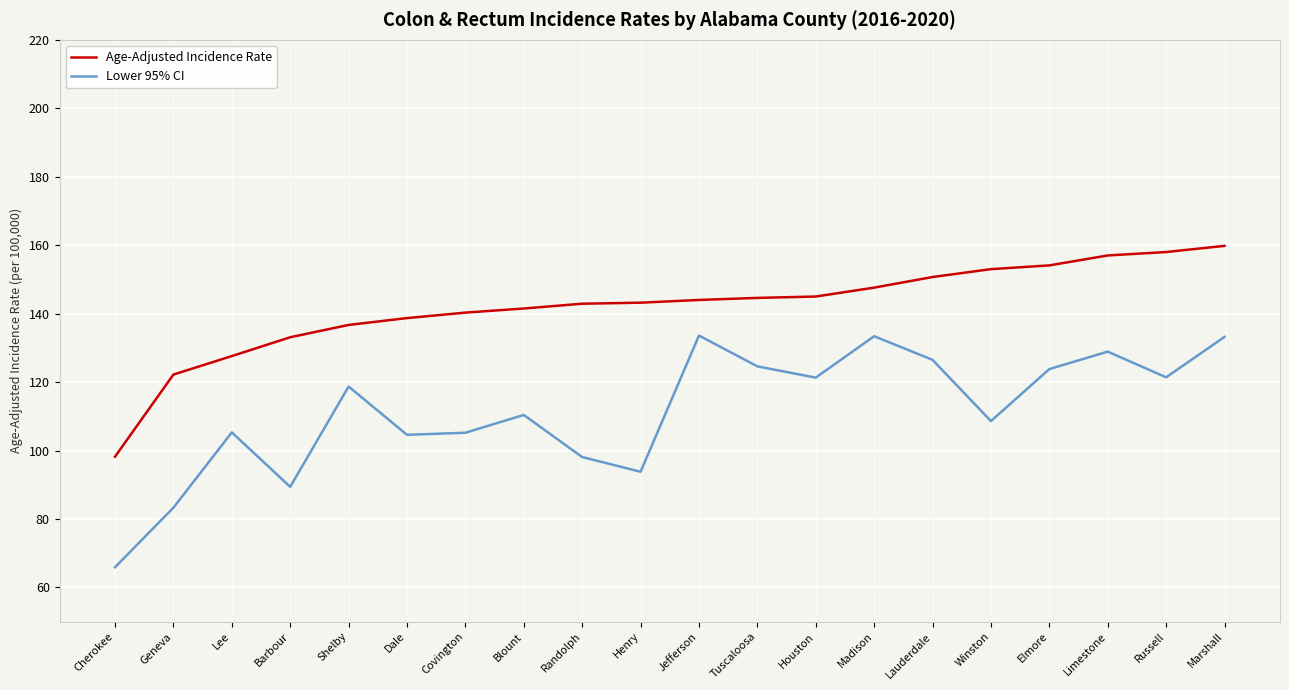

True or false: Age-Adjusted Incidence Rate has a value of 136.7 at Shelby.

True